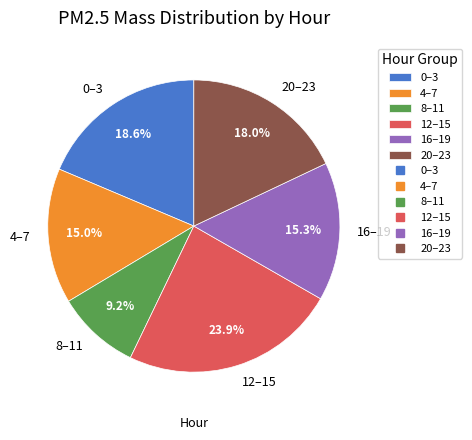

Is there a majority slice in this chart?

No